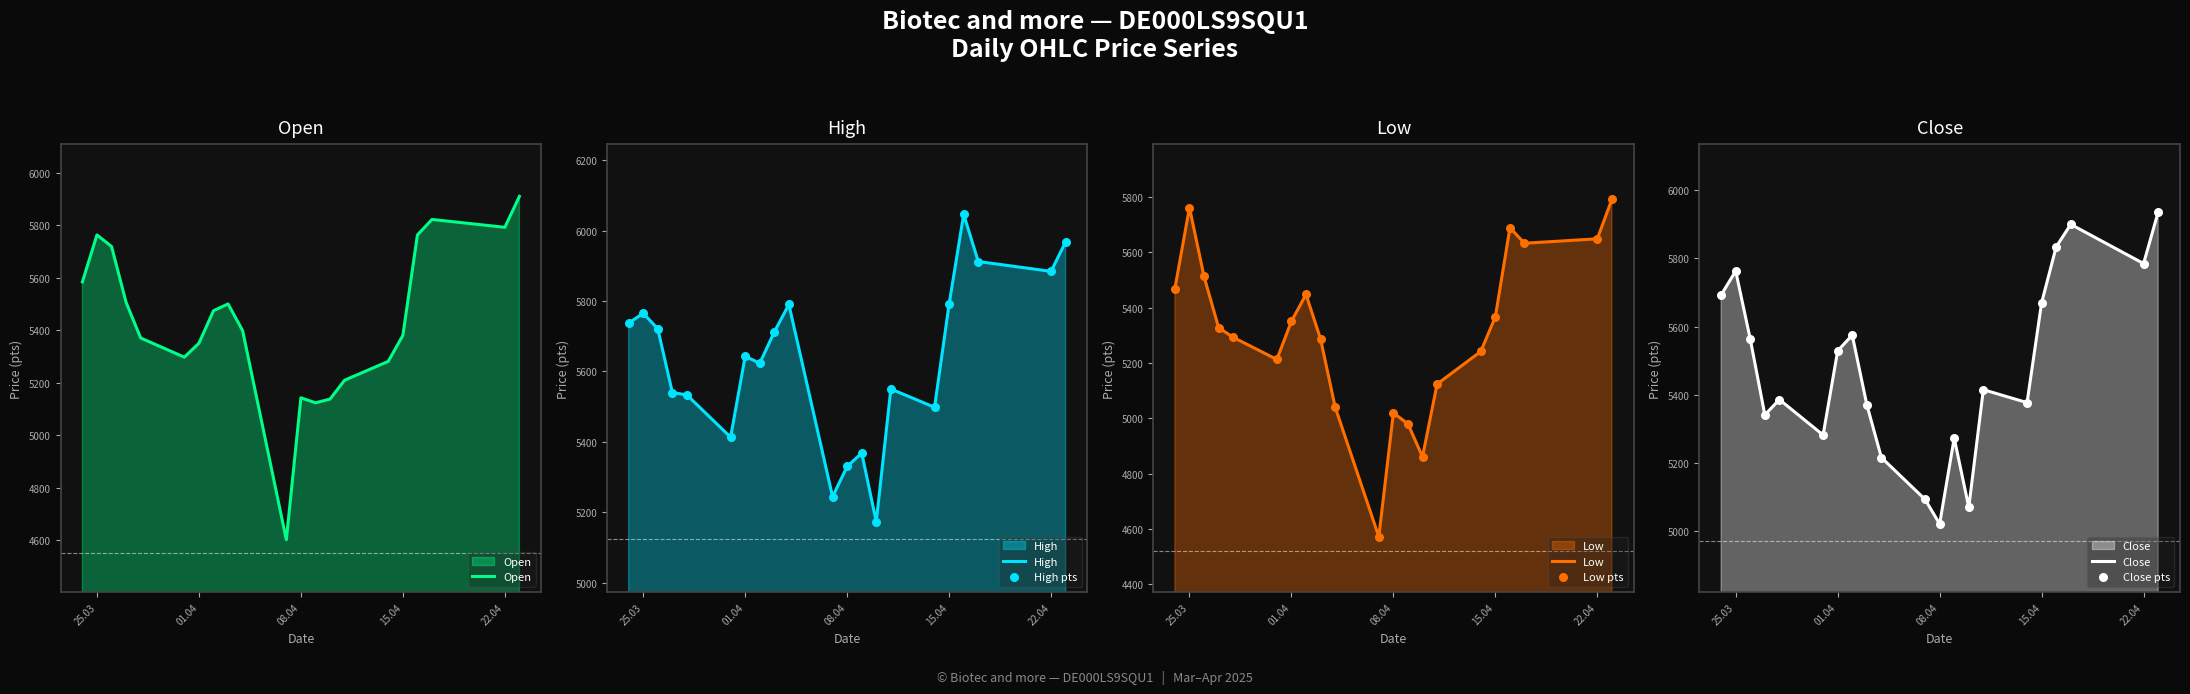

At which category is the sum across all series the highest?

23.04.2025